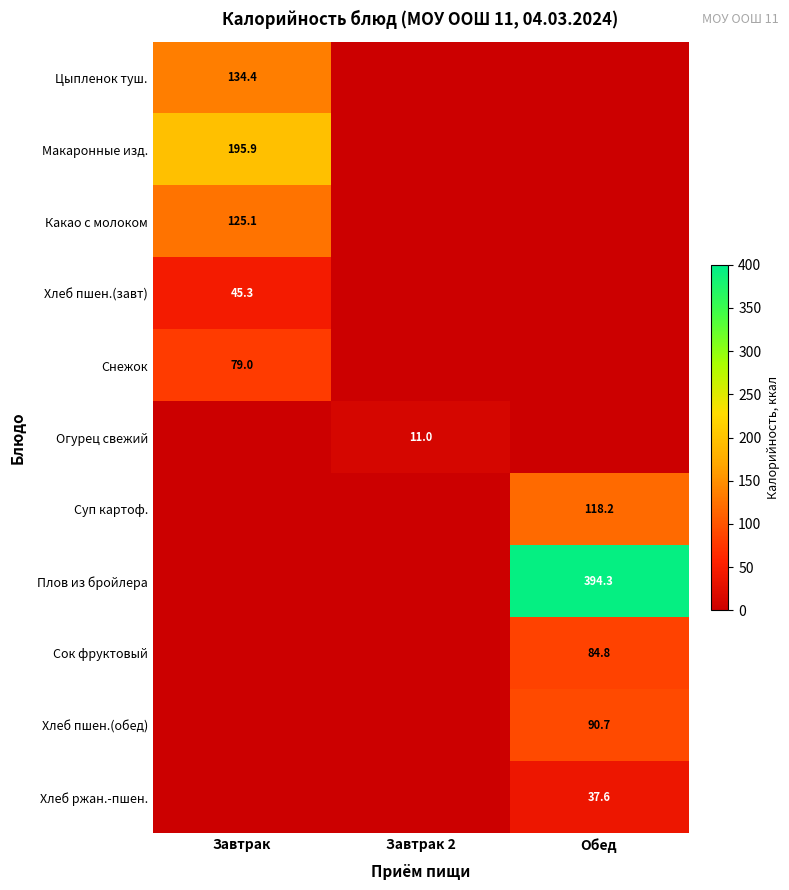

Is it true that Цыпленок туш. equals 134.4 at Завтрак?

True